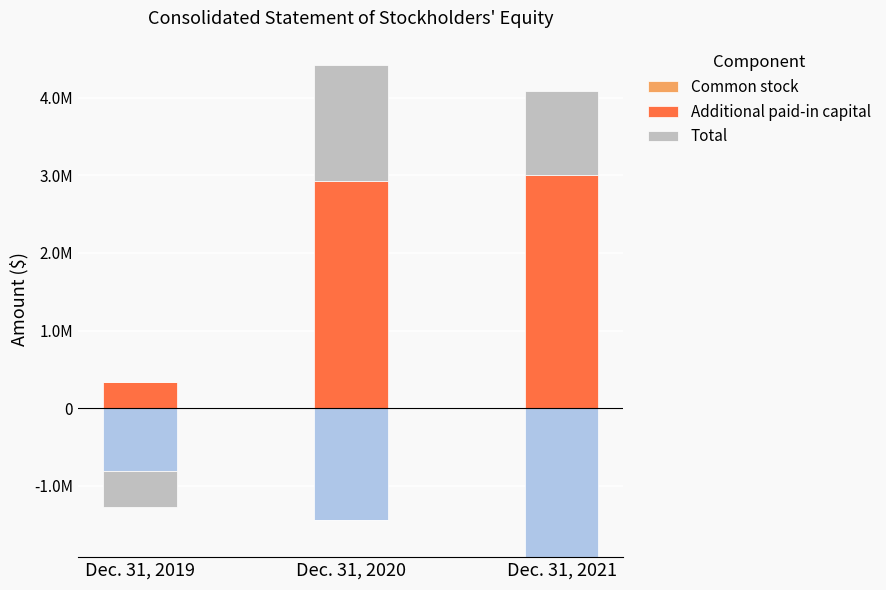

List the series in order of their overall mean, highest first.

Additional paid-in capital, Total, Common stock